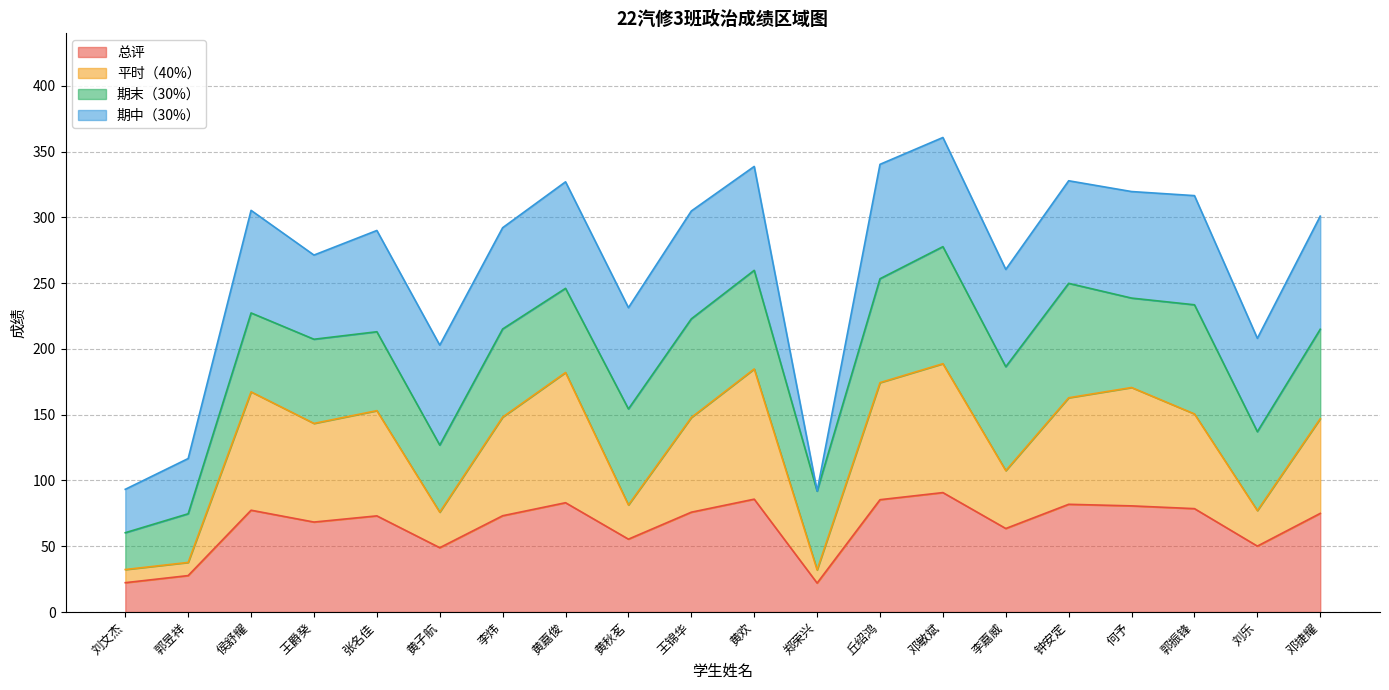

What are all the series names shown in the legend?

总评, 平时（40%）, 期末（30%）, 期中（30%）